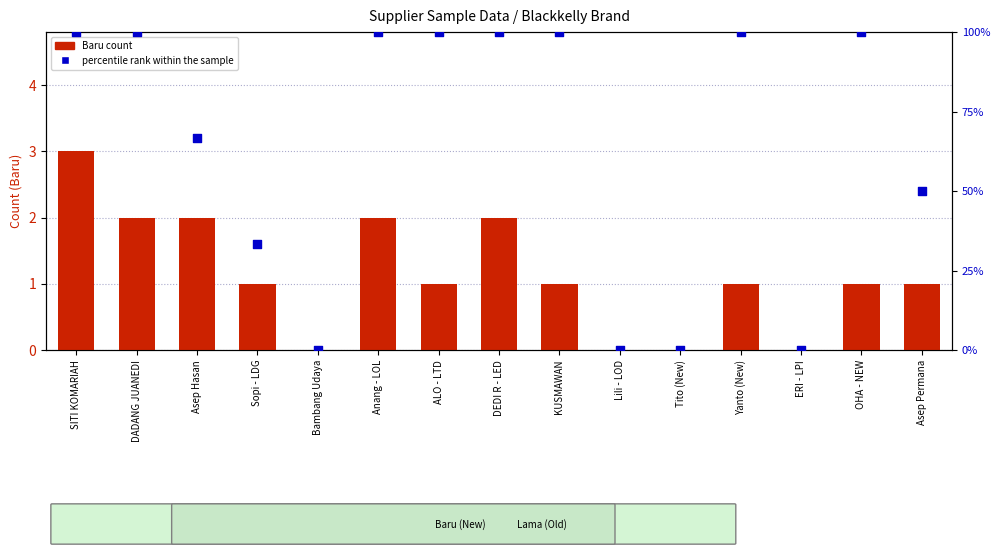

Which series contains the lowest Y value?

Baru count